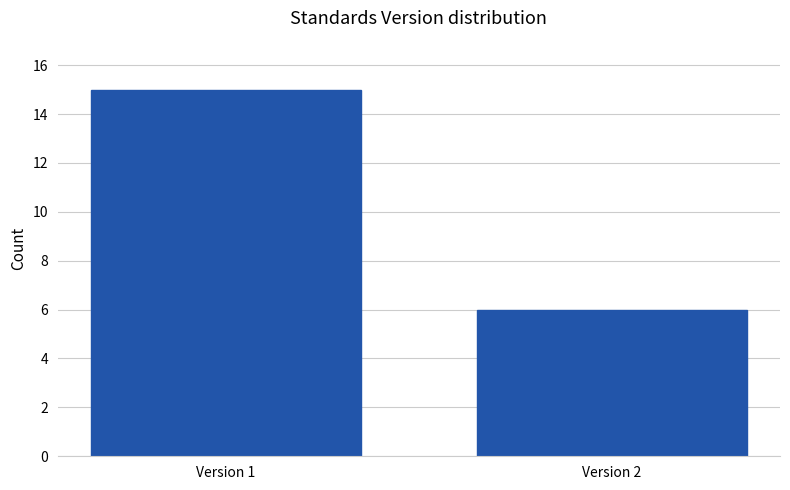

Reading right to left, extract all data points from this chart.

Version 2=6	Version 1=15